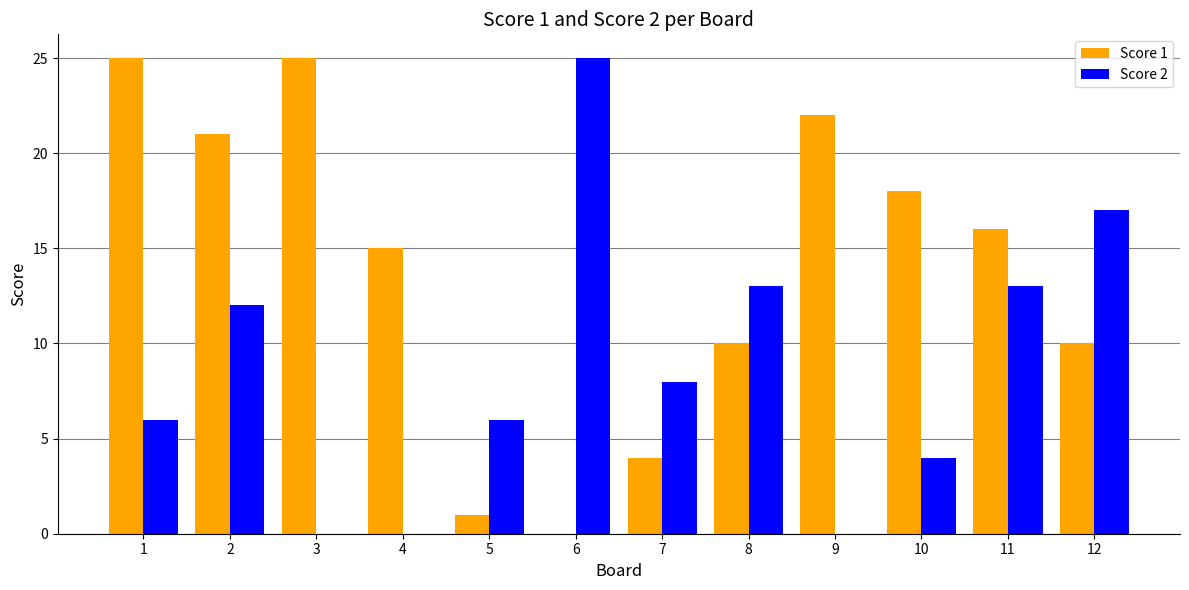

Between 1 and 5, which series saw the biggest shift?

Score 1